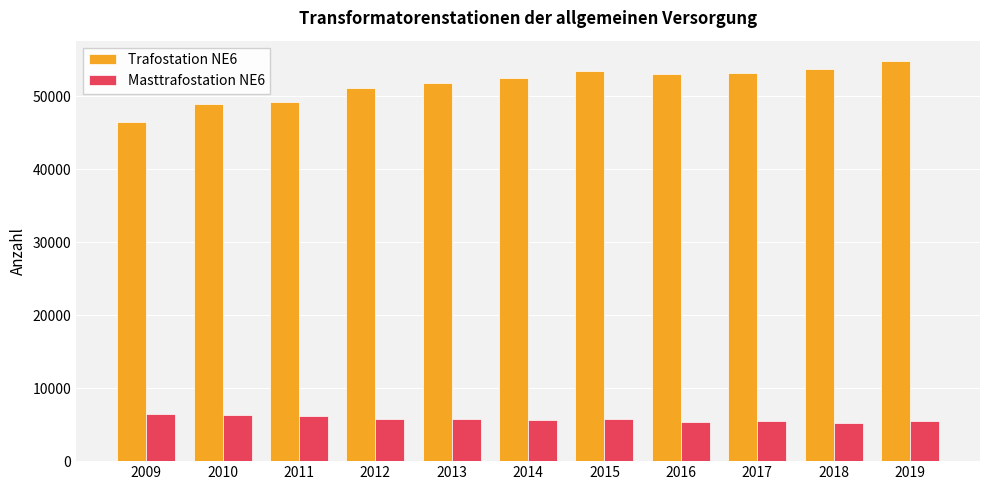

What is the difference between the Masttrafostation NE6 values at 2009 and 2018?

1250